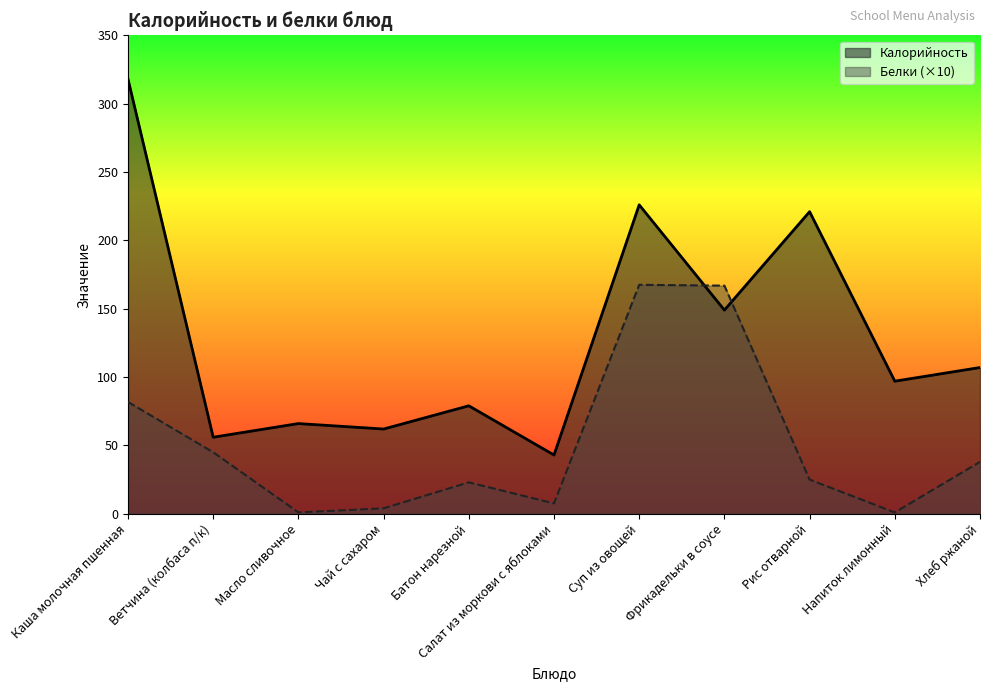

Between which two adjacent categories do Калорийность and Белки first intersect?

Суп из овощей and Фрикадельки в соусе